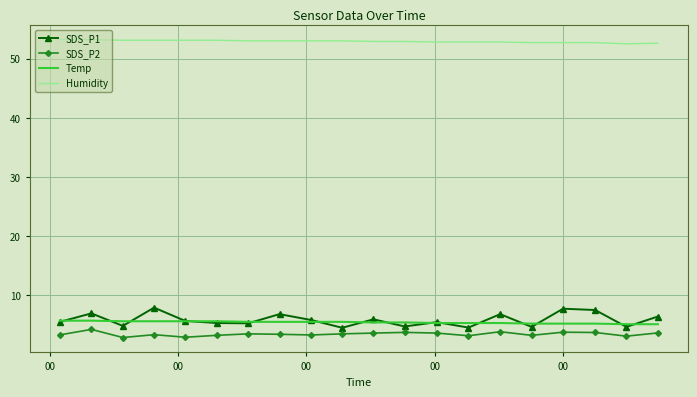

True or false: Humidity and SDS_P1 intersect in this chart.

False